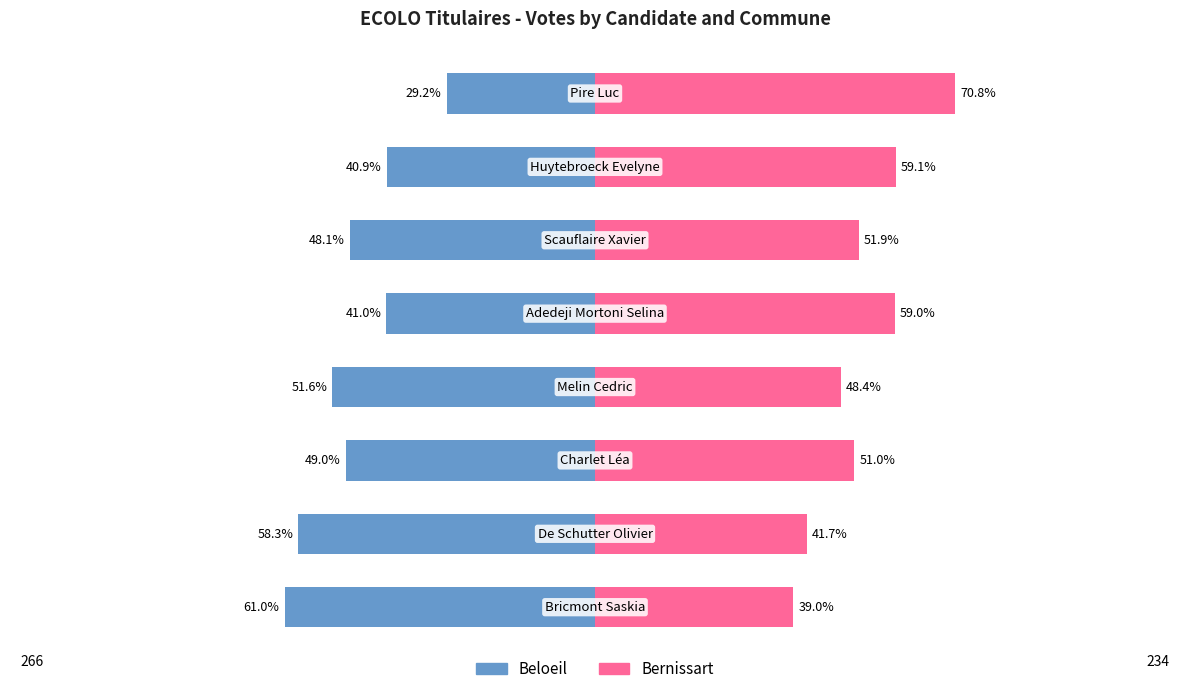

What is the approximate value of Bernissart at 6?

59.1